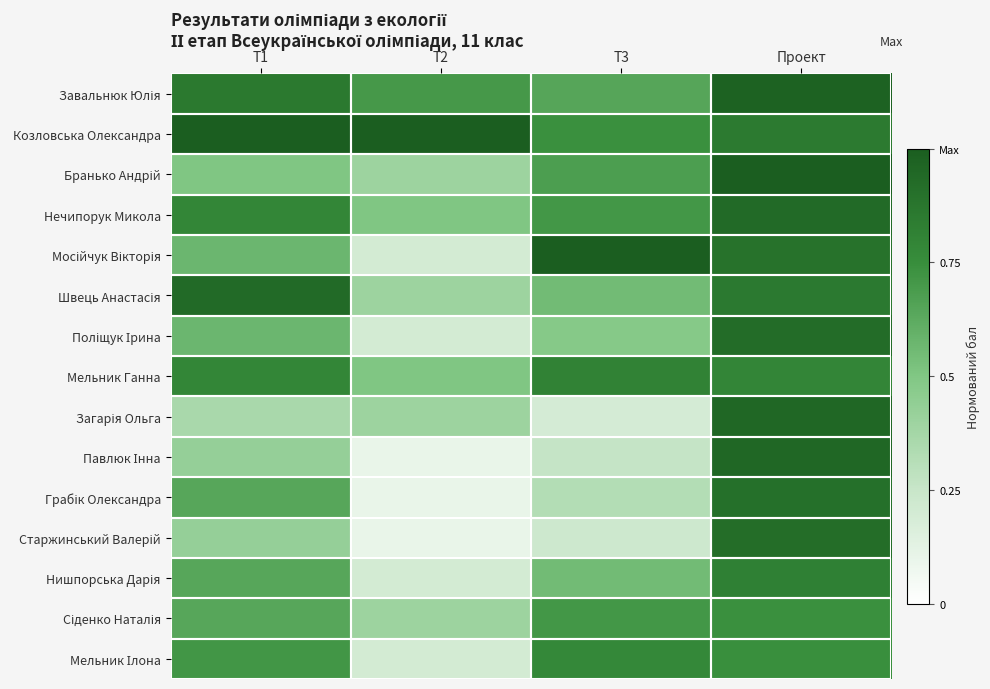

Which has a higher value, Т2 or Т1?

Т1